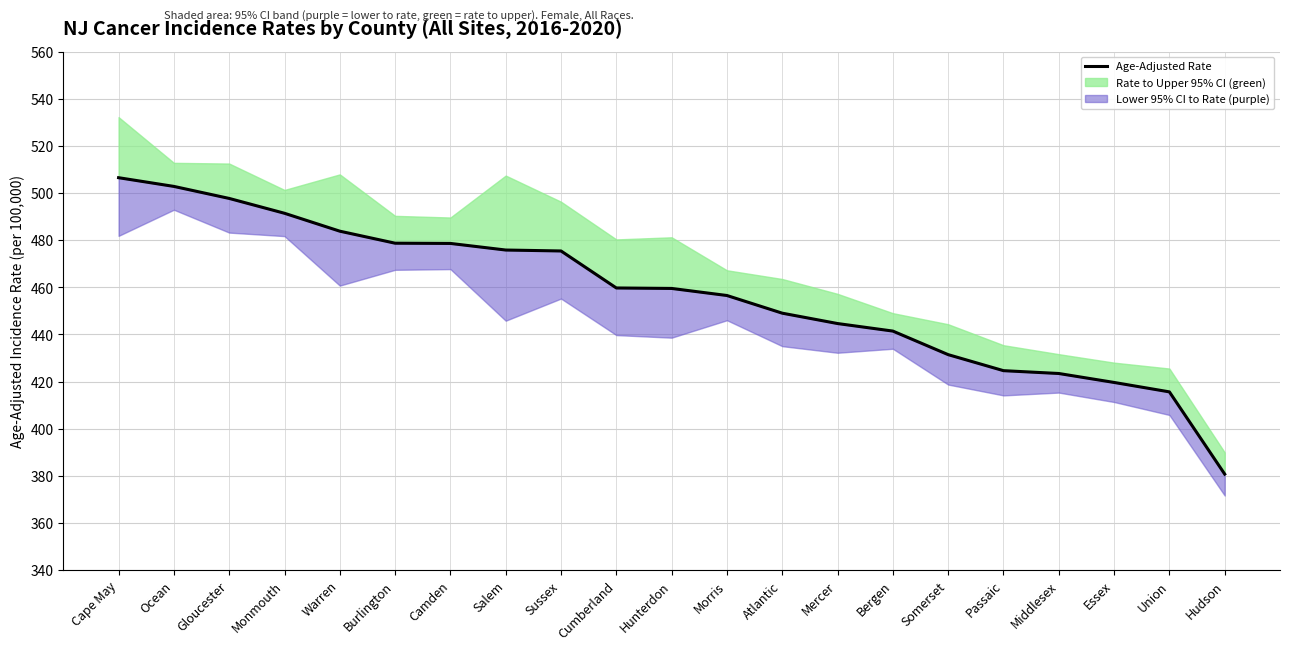

What is the maximum value shown in the chart?

506.5